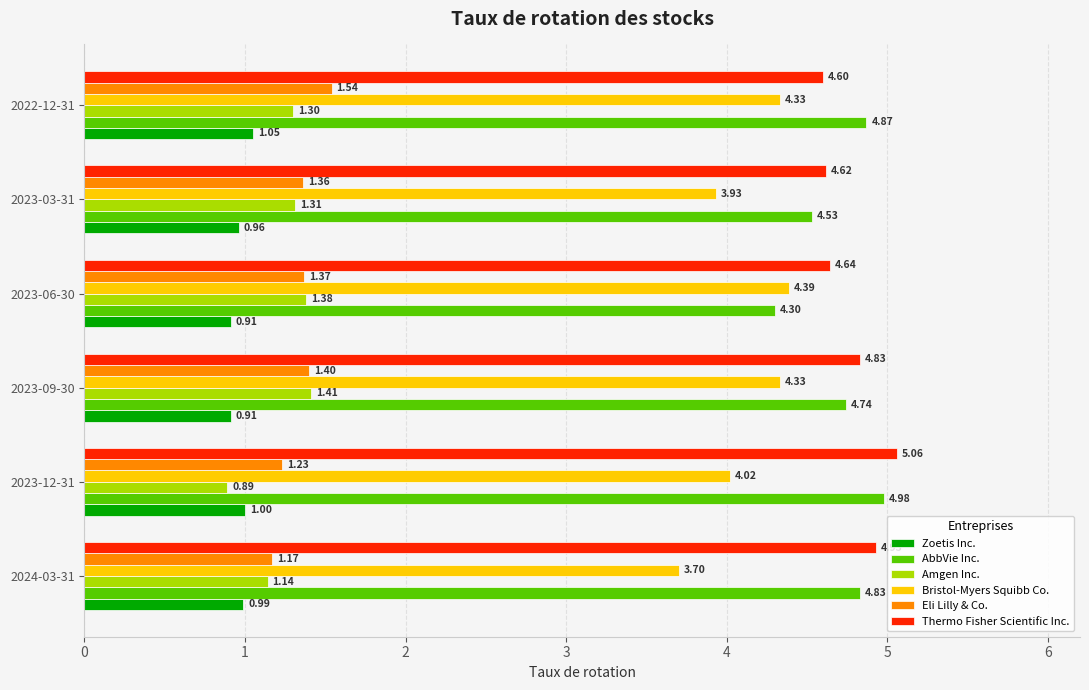

What is the sum of all Thermo Fisher Scientific Inc. values?

28.7